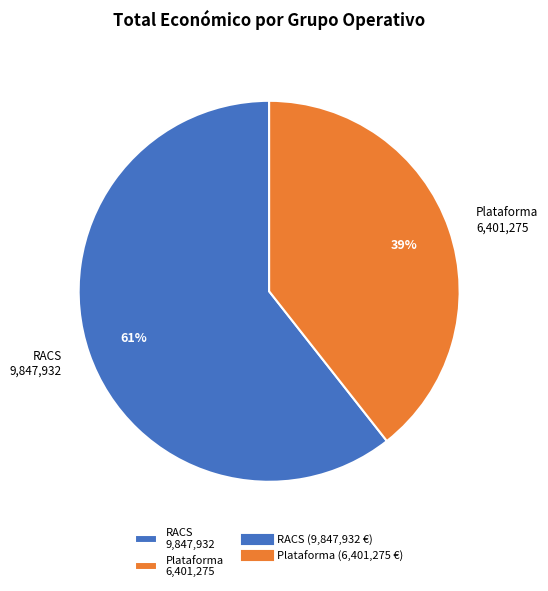

Which slice represents more than half of the pie?

RACS 9,847,932